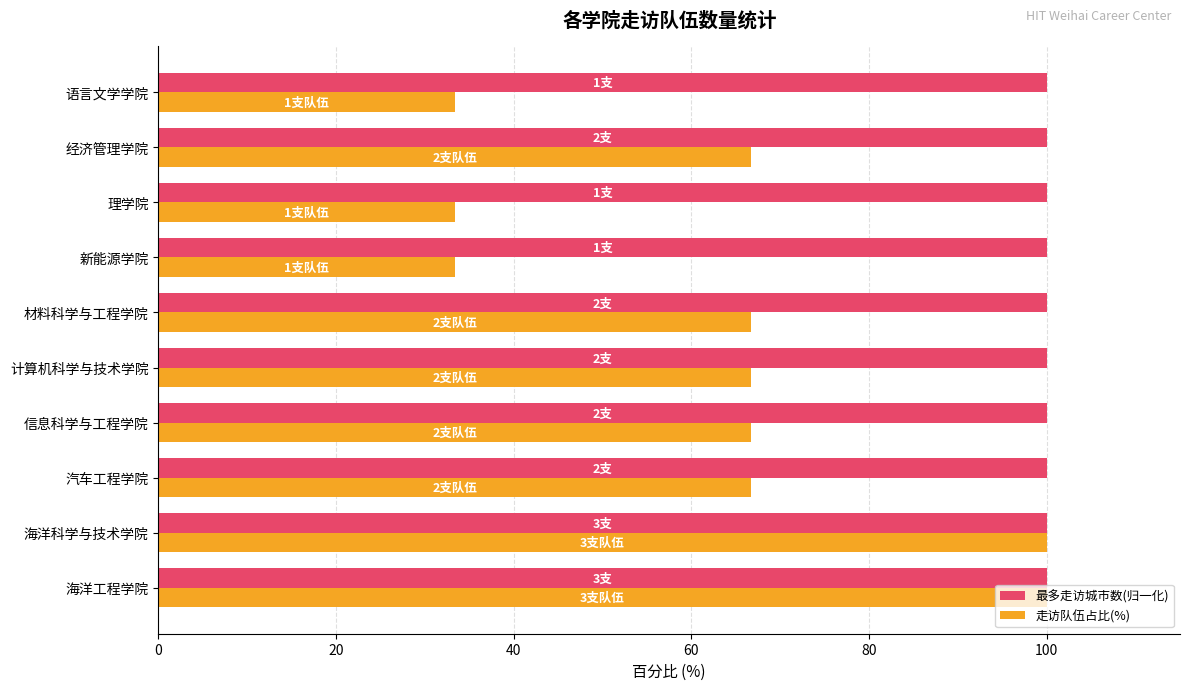

What is the average value of the 最多走访城市数(归一化) series?

100.0